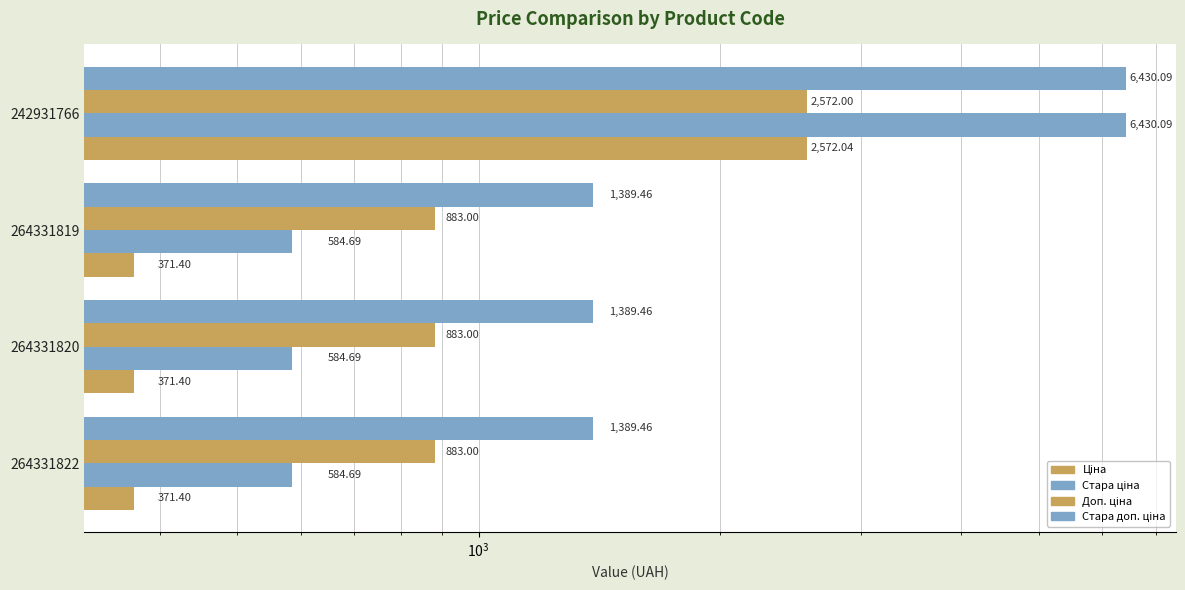

What is the sum of all Стара ціна values?

8184.2